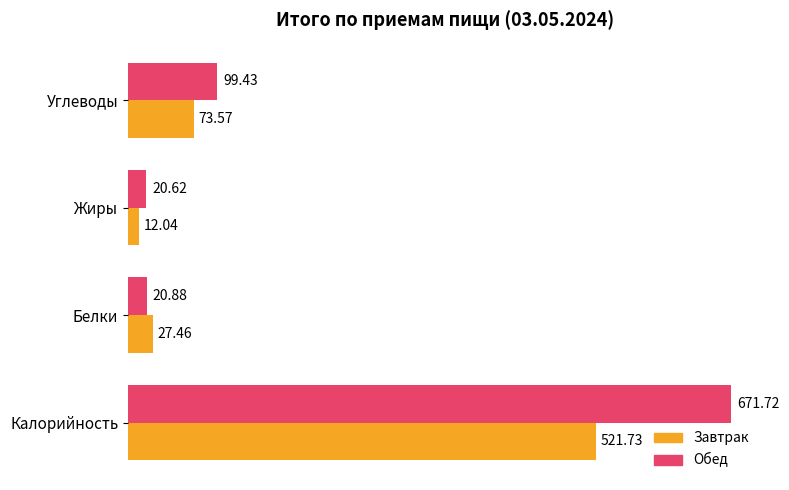

At which label is Обед closest to 346?

Углеводы